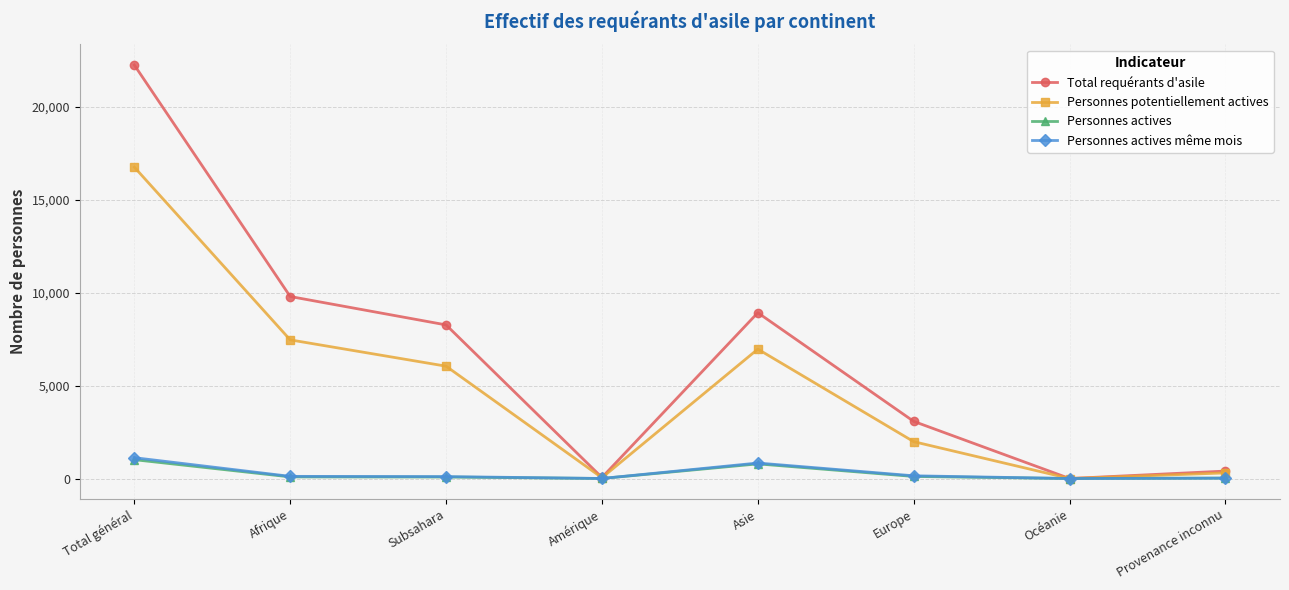

The Personnes potentiellement actives series shows 743 at Europe. True or false?

False